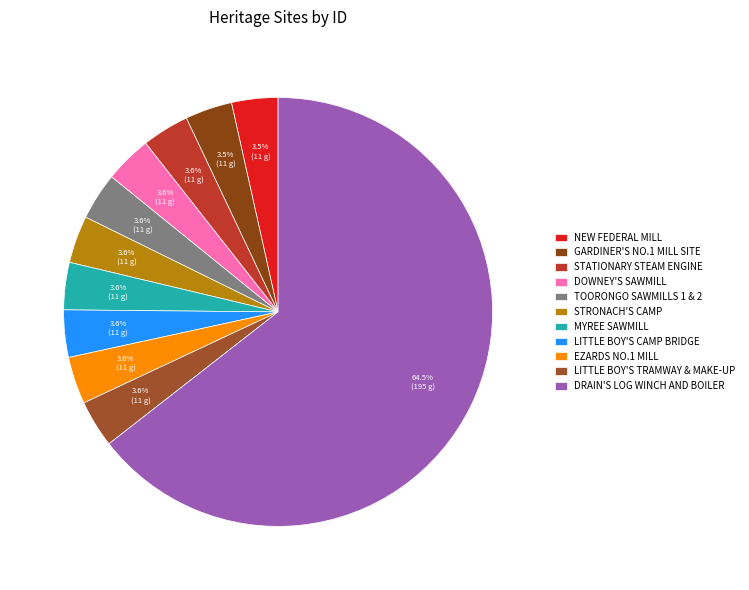

Is the sum of GARDINER'S NO.1 MILL SITE and TOORONGO SAWMILLS 1 & 2 greater than half?

No